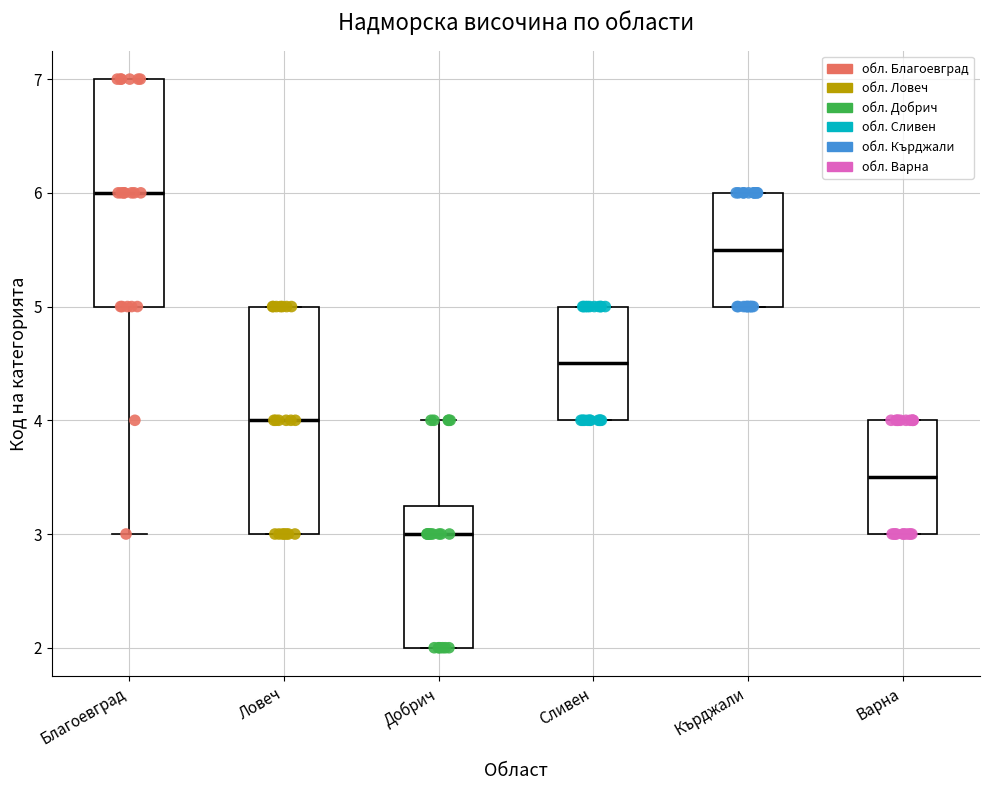

Reading left to right, read every box against the y-axis: the position of its median line, the range the box covers, and the ends of its whiskers. The values are not printed on the chart, so give them approximately, as read against the axis.

Благоевград: median 6.0, box 5.0 to 7.0, whiskers 3.0 to 7.0
Ловеч: median 4.0, box 3.0 to 5.0, whiskers 3.0 to 5.0
Добрич: median 3.0, box 2.0 to 3.3, whiskers 2.0 to 4.0
Сливен: median 4.5, box 4.0 to 5.0, whiskers 4.0 to 5.0
Кърджали: median 5.5, box 5.0 to 6.0, whiskers 5.0 to 6.0
Варна: median 3.5, box 3.0 to 4.0, whiskers 3.0 to 4.0